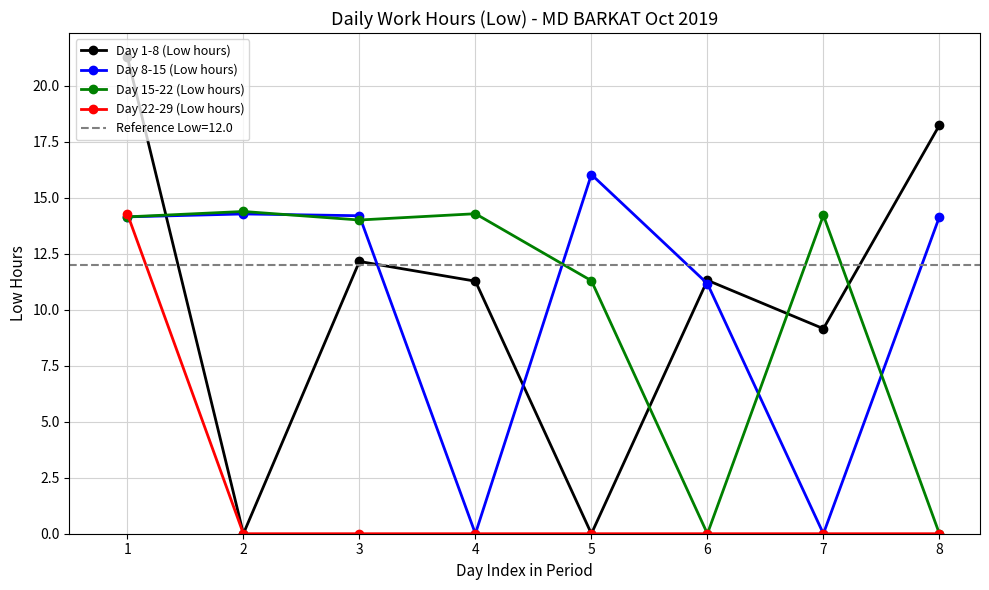

At which label does Day 8-15 (Low hours) reach its peak?

5